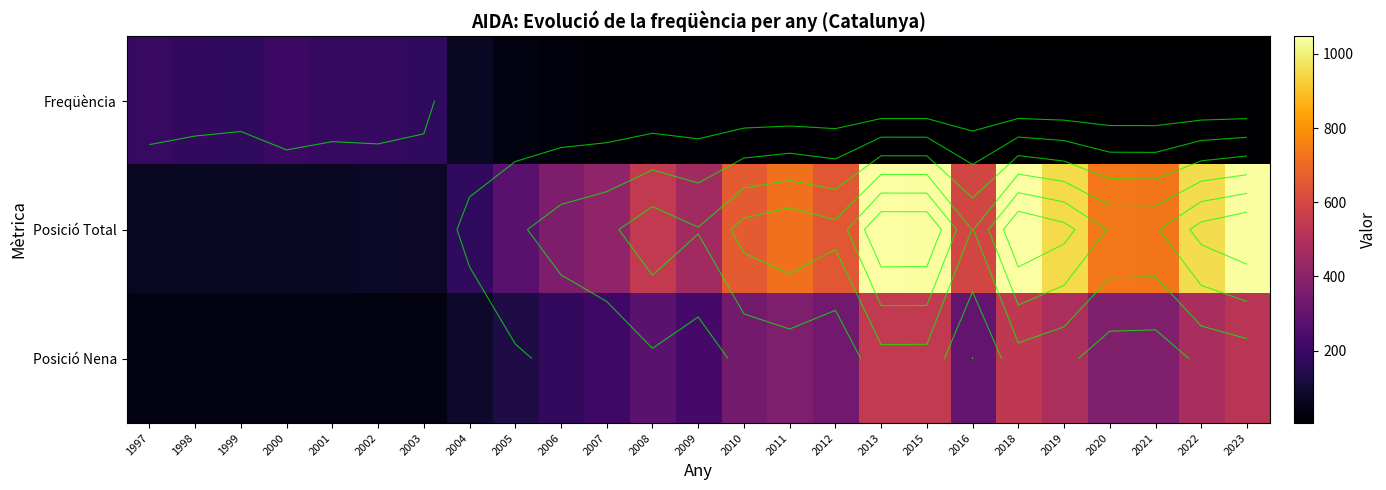

What is the sum of the Posició Total values at 2006 and 2020?

1102